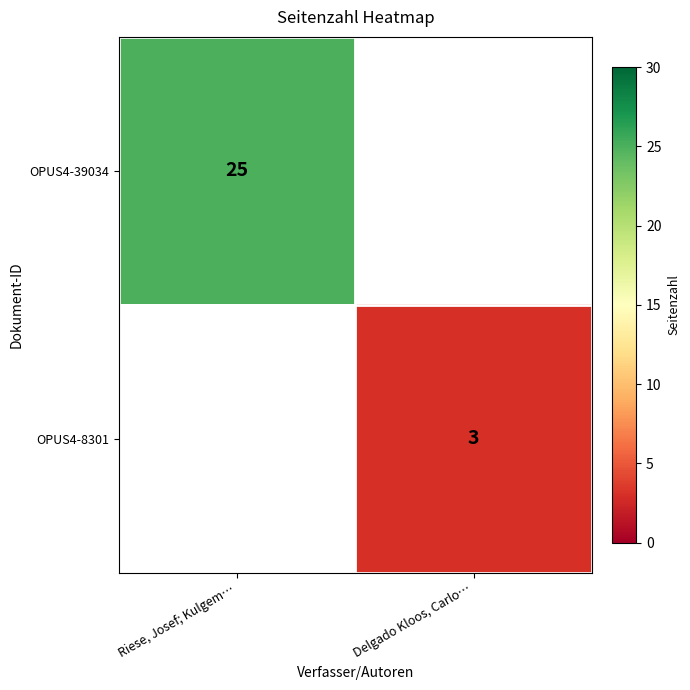

Count the number of data series in this chart.

2